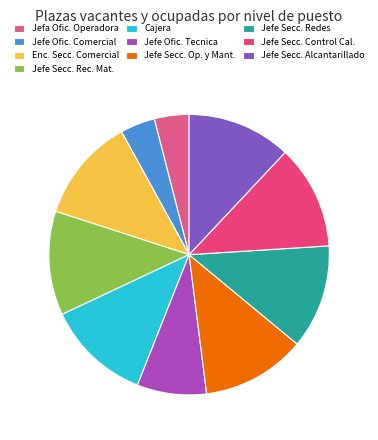

Count the number of slices in the pie.

10